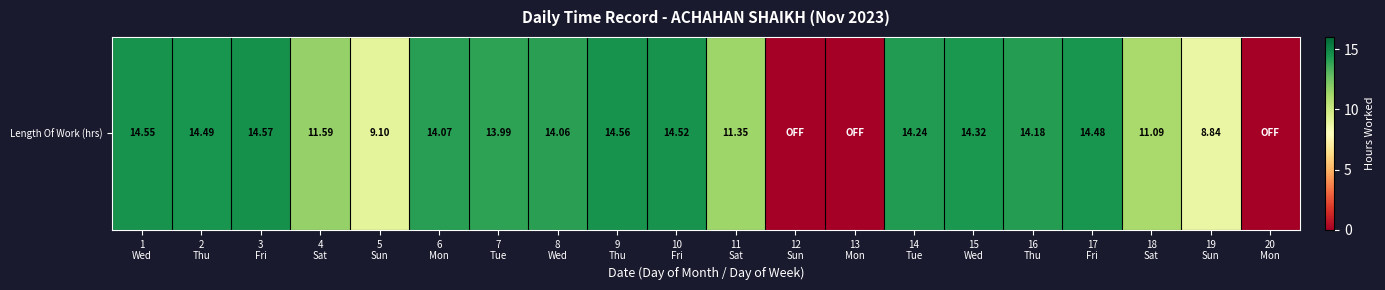

Is it true that the value at 17
Fri is 19.1?

False